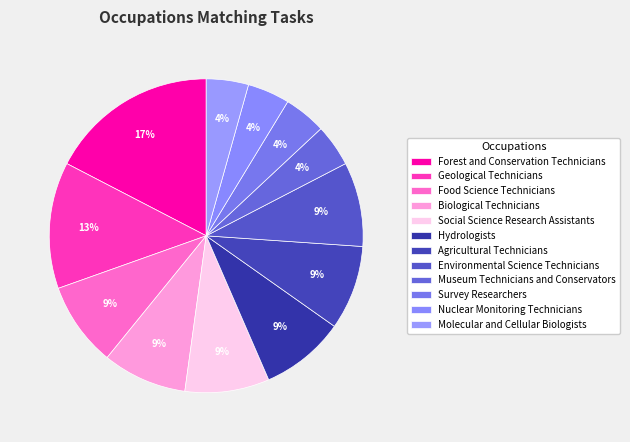

Is there a majority slice in this chart?

No